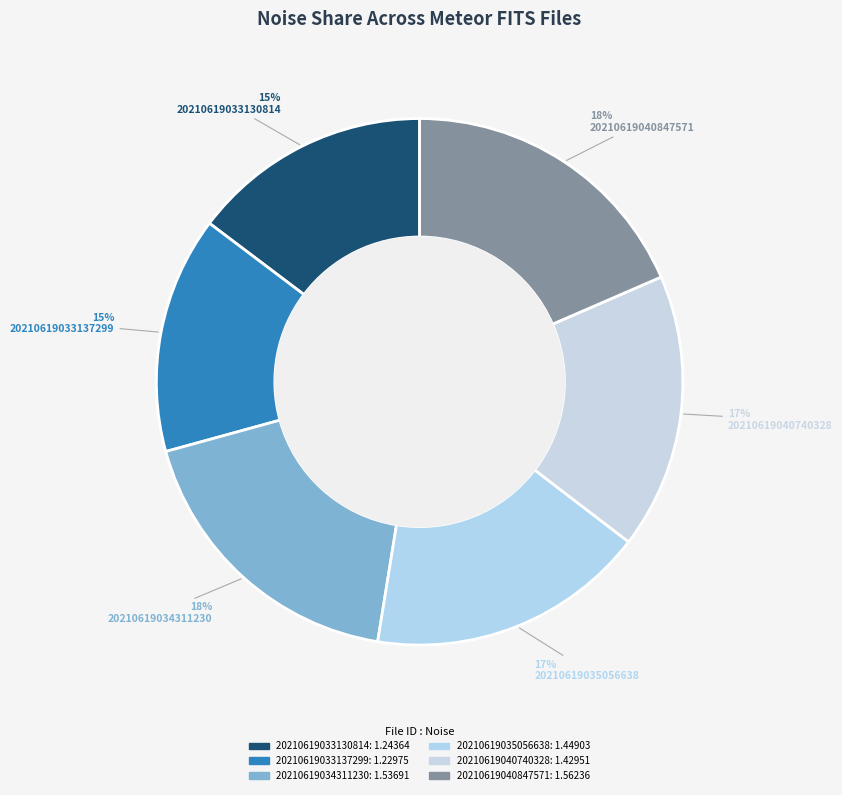

Count the number of slices in the pie.

6